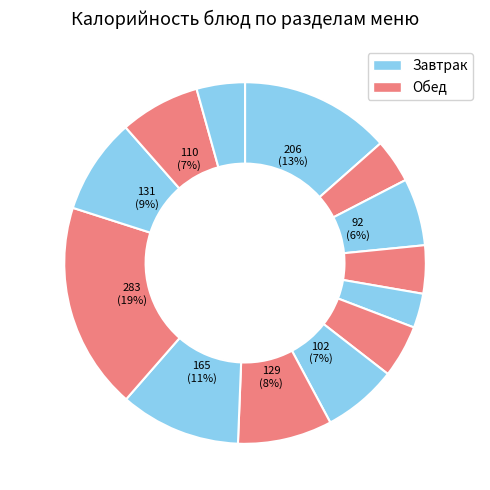

How many segments does this pie chart have?

13